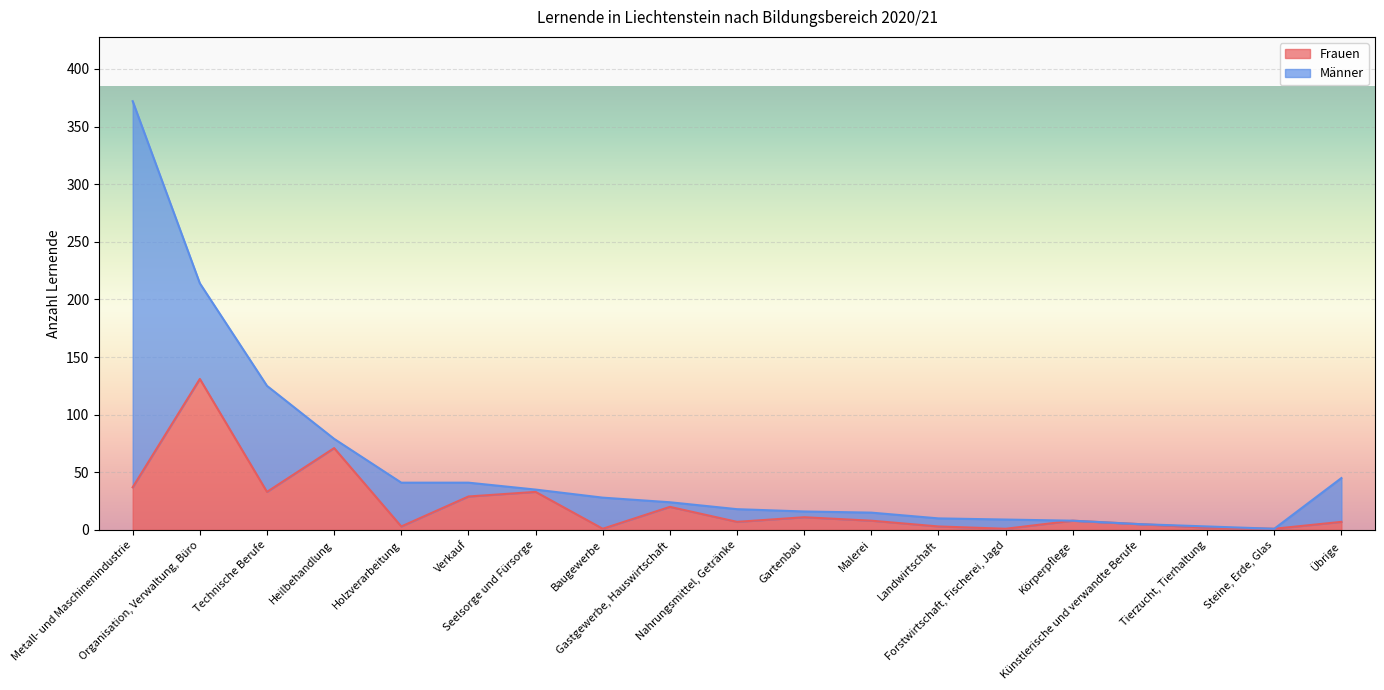

What is the label of the 9th point from the right?

Gartenbau